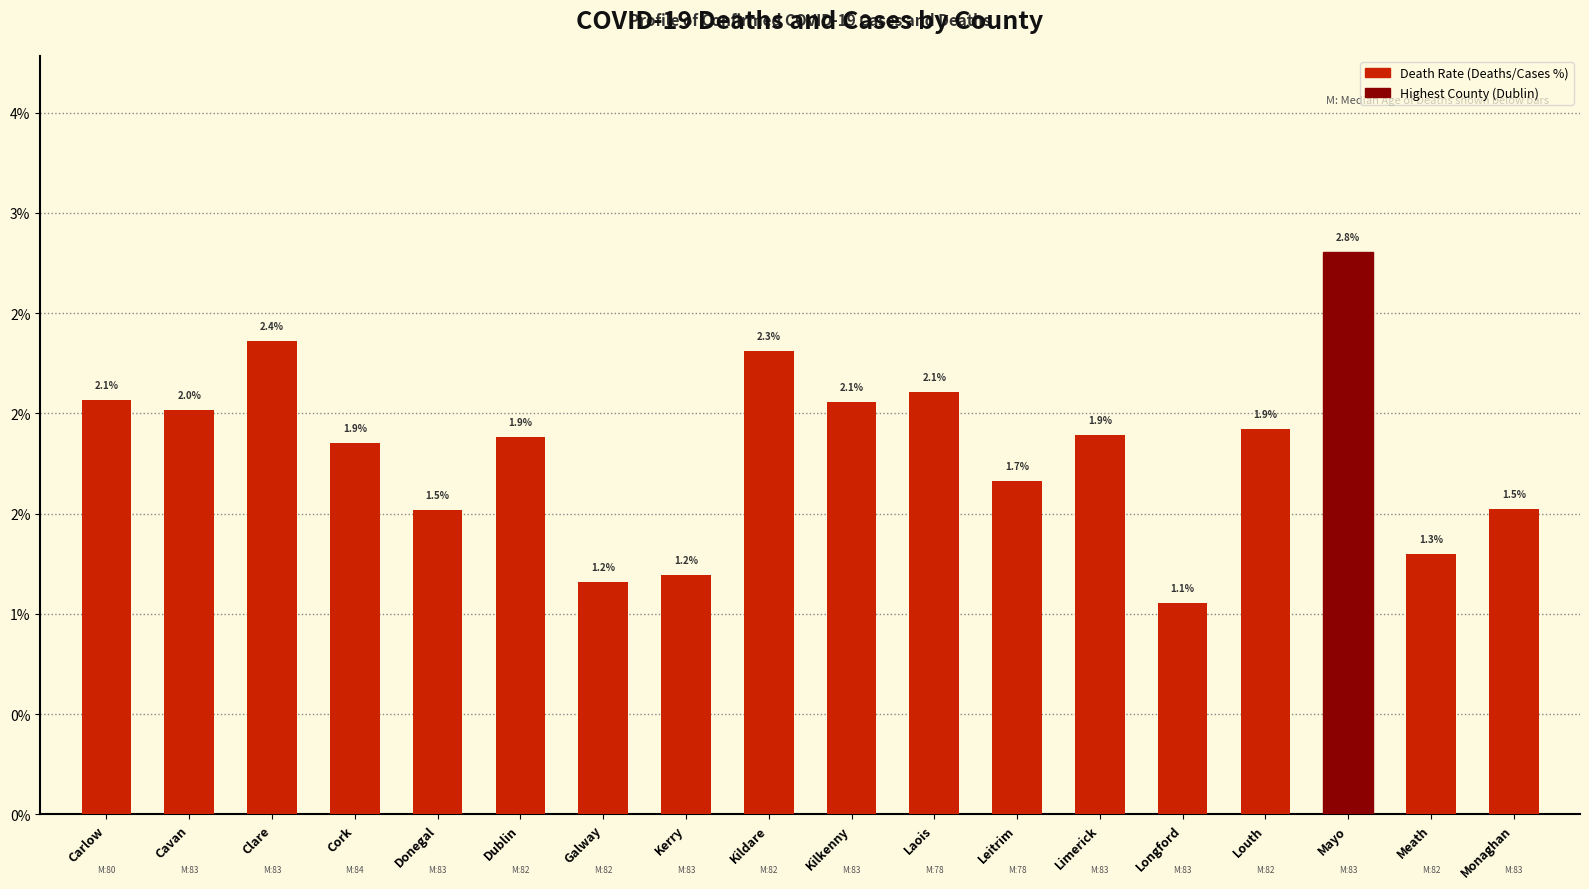

Rank the categories by value from highest to lowest.

Mayo, Clare, Kildare, Laois, Carlow, Kilkenny, Cavan, Louth, Limerick, Dublin, Cork, Leitrim, Monaghan, Donegal, Meath, Kerry, Galway, Longford